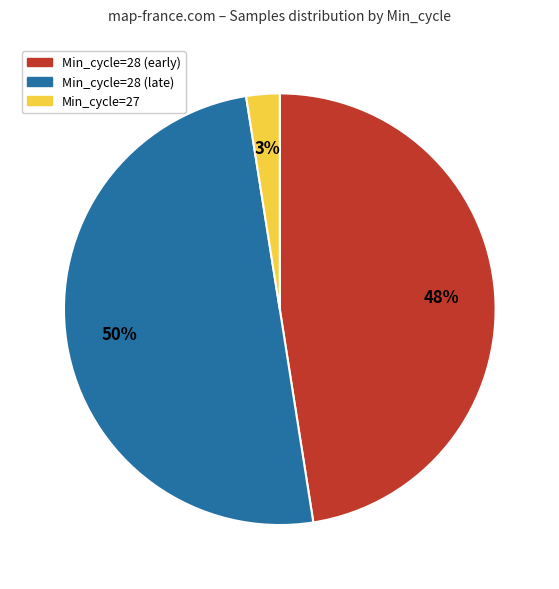

To the nearest percent, what is the average slice percentage?

33%